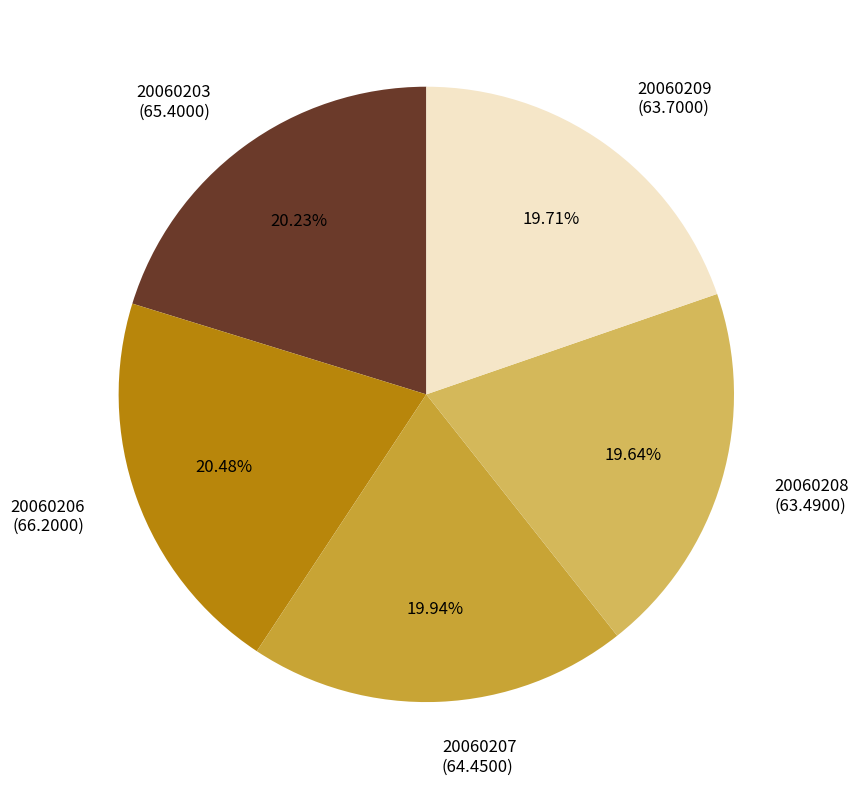

What percentage is the 20060208 slice, to the nearest percent?

20%